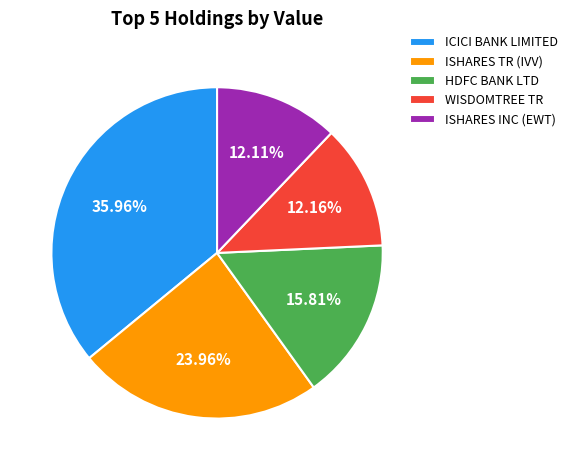

Is the sum of HDFC BANK LTD and ISHARES TR (IVV) greater than half?

No